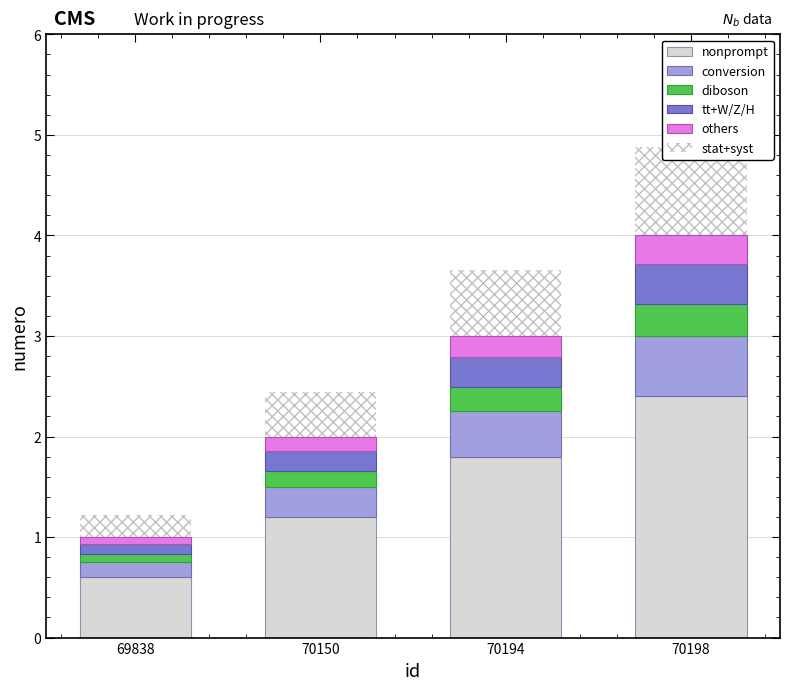

What is the difference between the highest and lowest values at 70198?

2.1